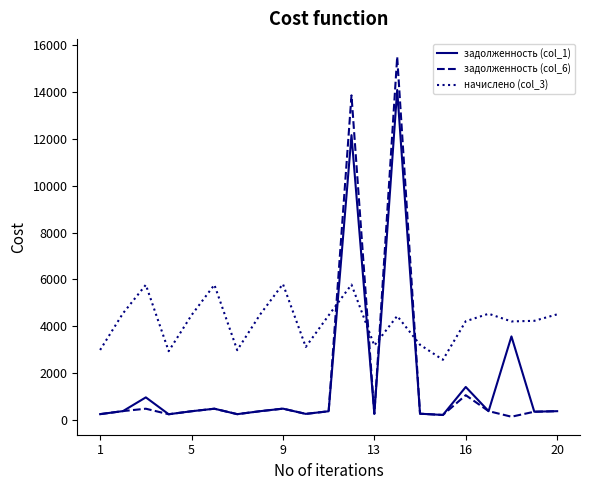

True or false: задолженность (col_1) and начислено (col_3) cross at least once.

True